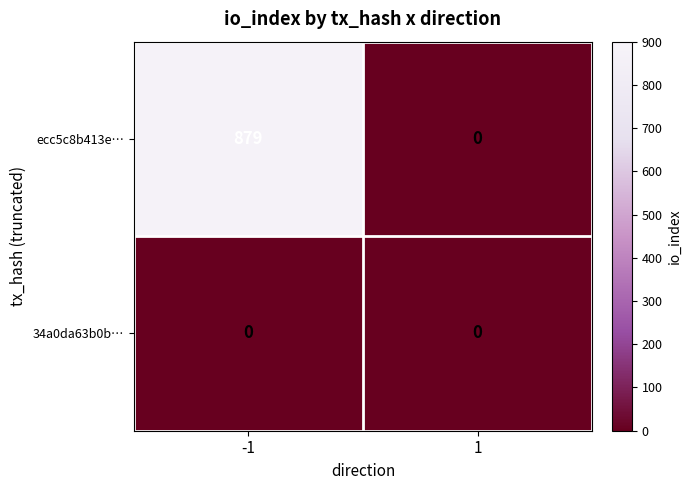

Reading left to right, list all the values displayed in this chart.

ecc5c8b413e…: 879	0
34a0da63b0b…: 0	0